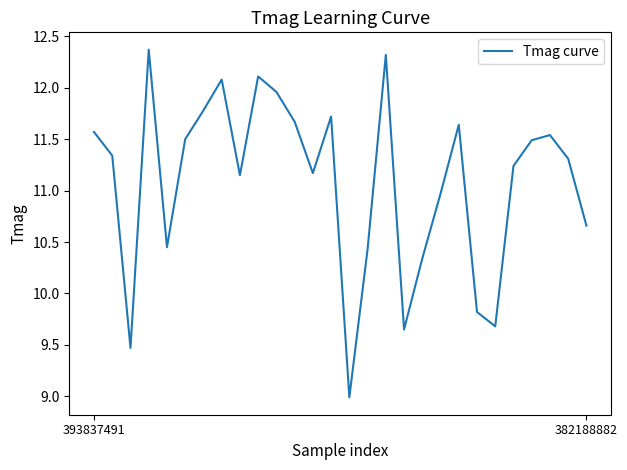

What is the difference between the maximum and minimum values?

3.4